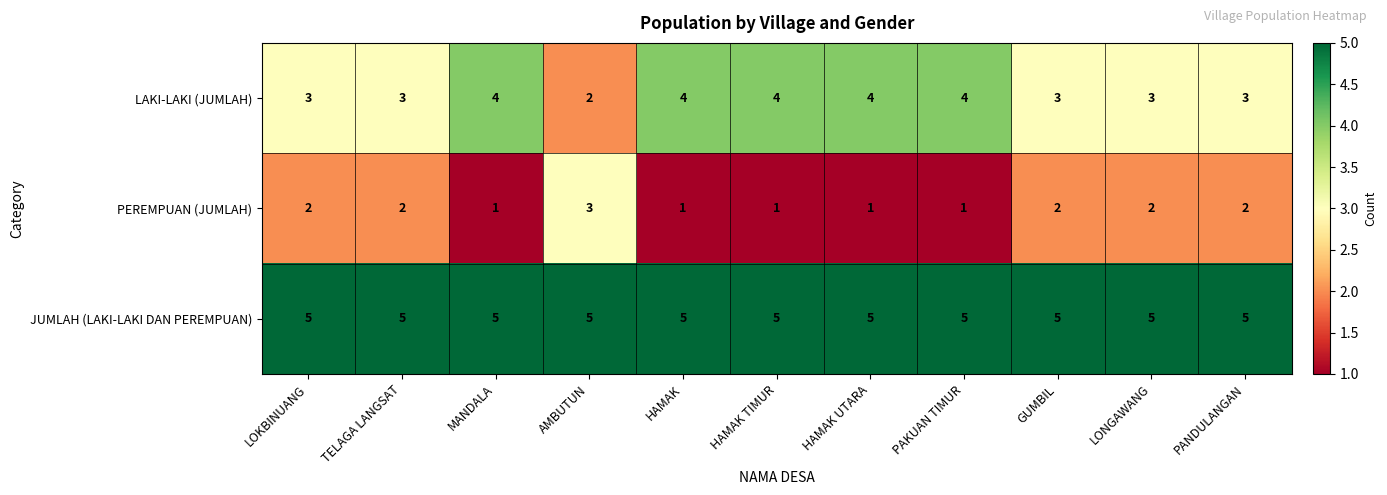

What is the total value across all series at LOKBINUANG?

10